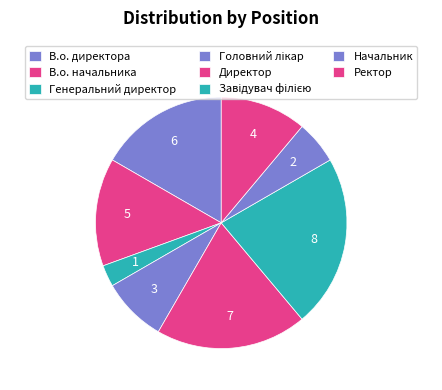

To the nearest percent, what percentage of the pie is Головний лікар?

8%